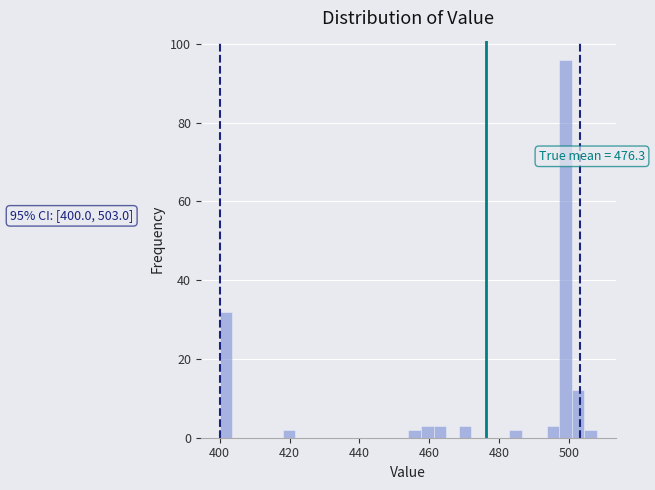

Around what value on the x-axis is the tallest bar? Give the approximate position of its centre, as read against the axis.

500